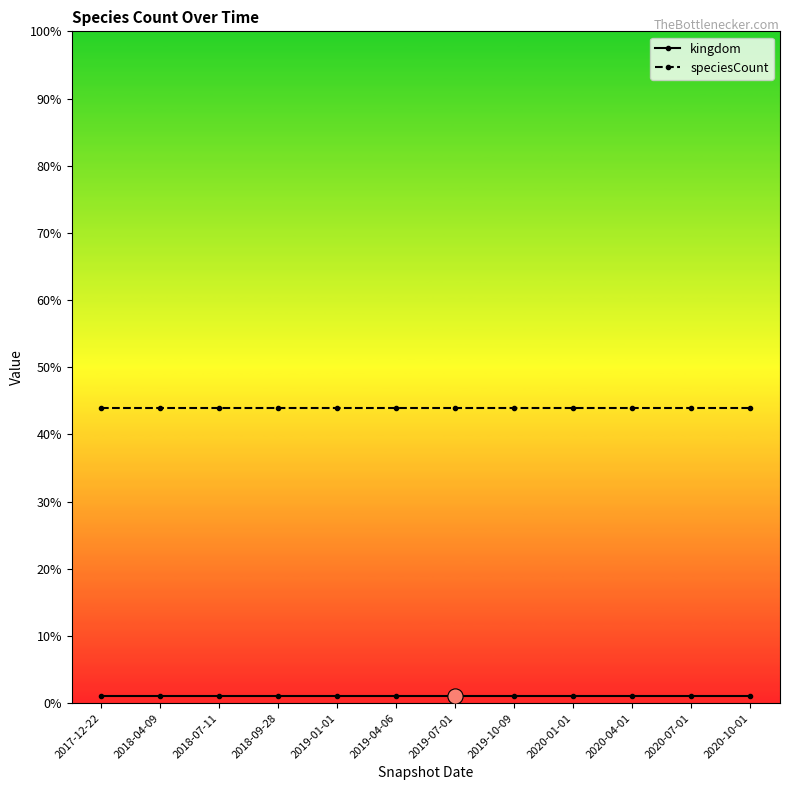

What are all the series names shown in the legend?

kingdom, speciesCount